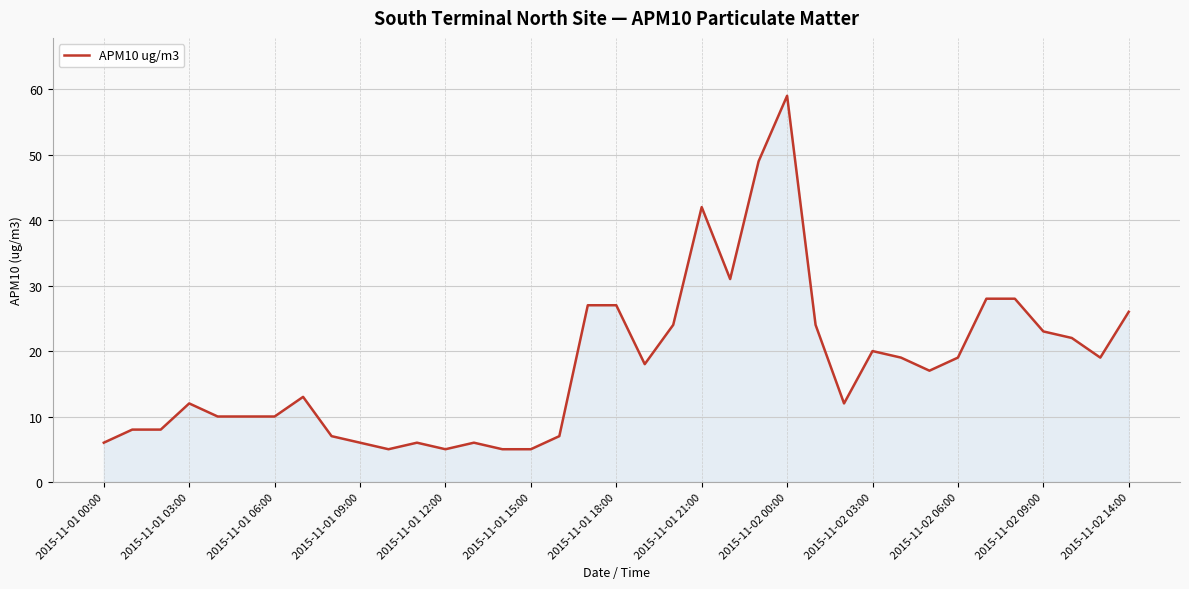

What is the greatest value displayed?

59